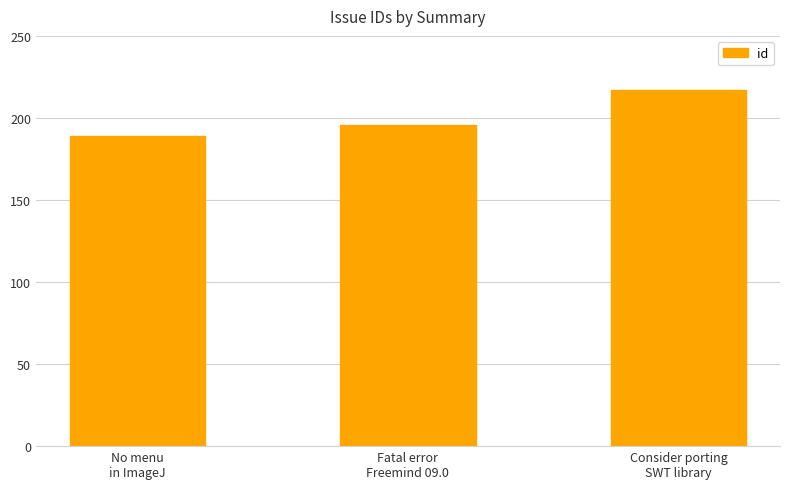

True or false: the data shows 189 at No menu
in ImageJ.

True